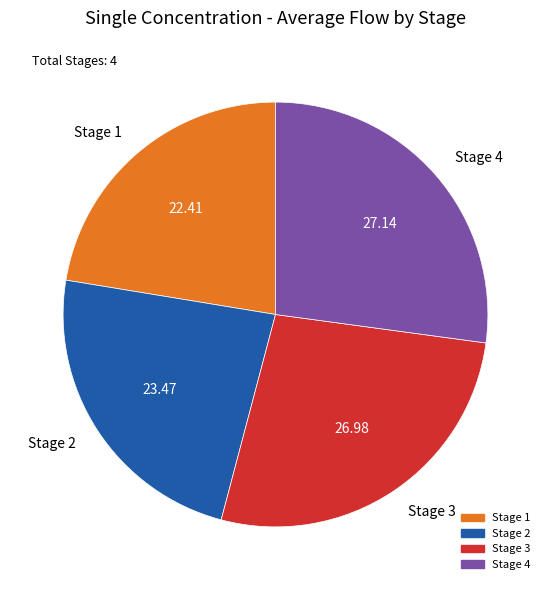

Do Stage 4 and Stage 1 together represent more than half of the pie?

No